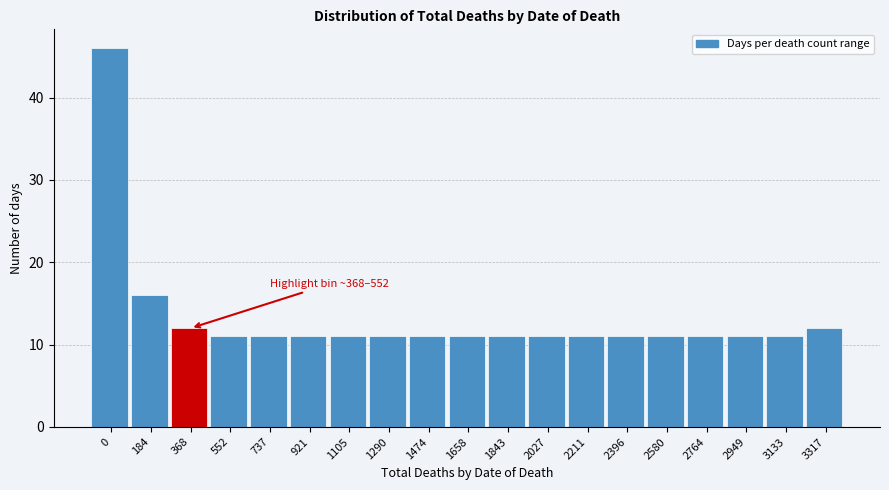

Reading left to right, transcribe all the data shown in this chart.

0=46	184=16	368=12	552=11	737=11	921=11	1105=11	1290=11	1474=11	1658=11	1843=11	2027=11	2211=11	2396=11	2580=11	2764=11	2949=11	3133=11	3317=12